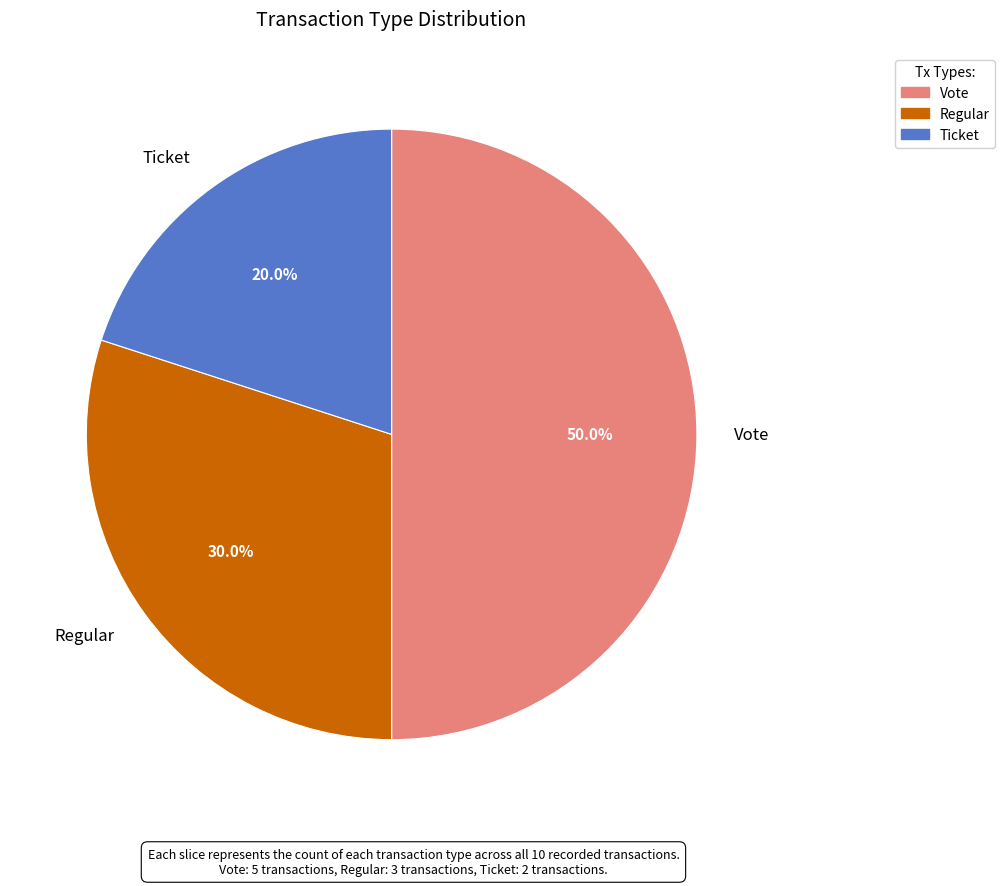

To the nearest percent, what is the average slice percentage?

33%